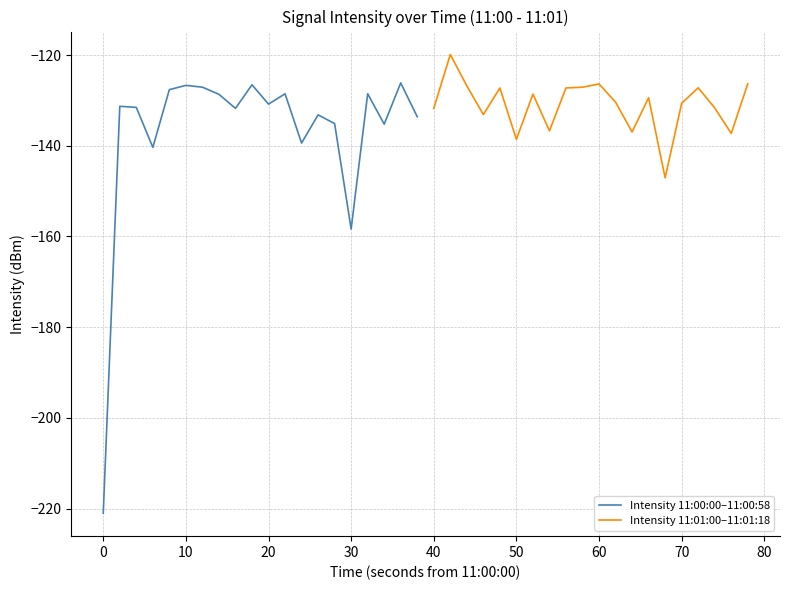

What is the value of the Intensity 11:00:00–11:00:58 point at the 9th from the left?

-131.8